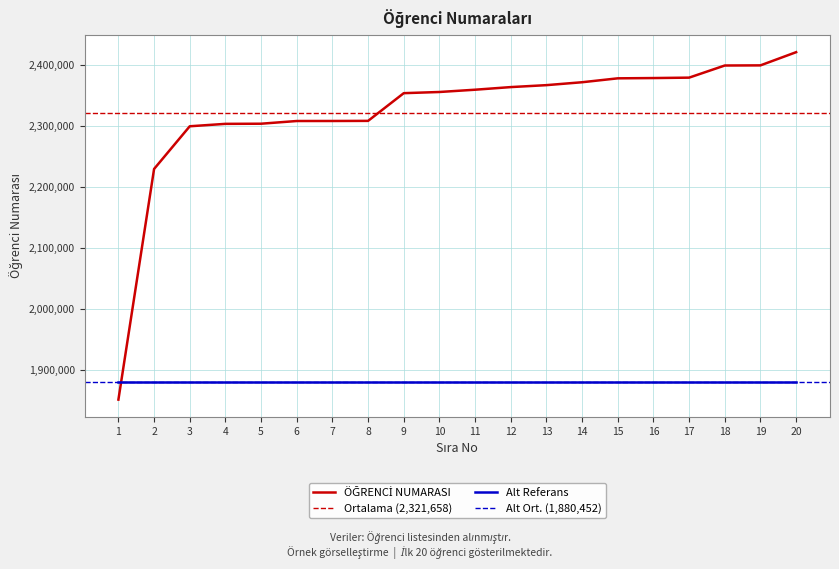

Between 6 and 4, which is larger?

6